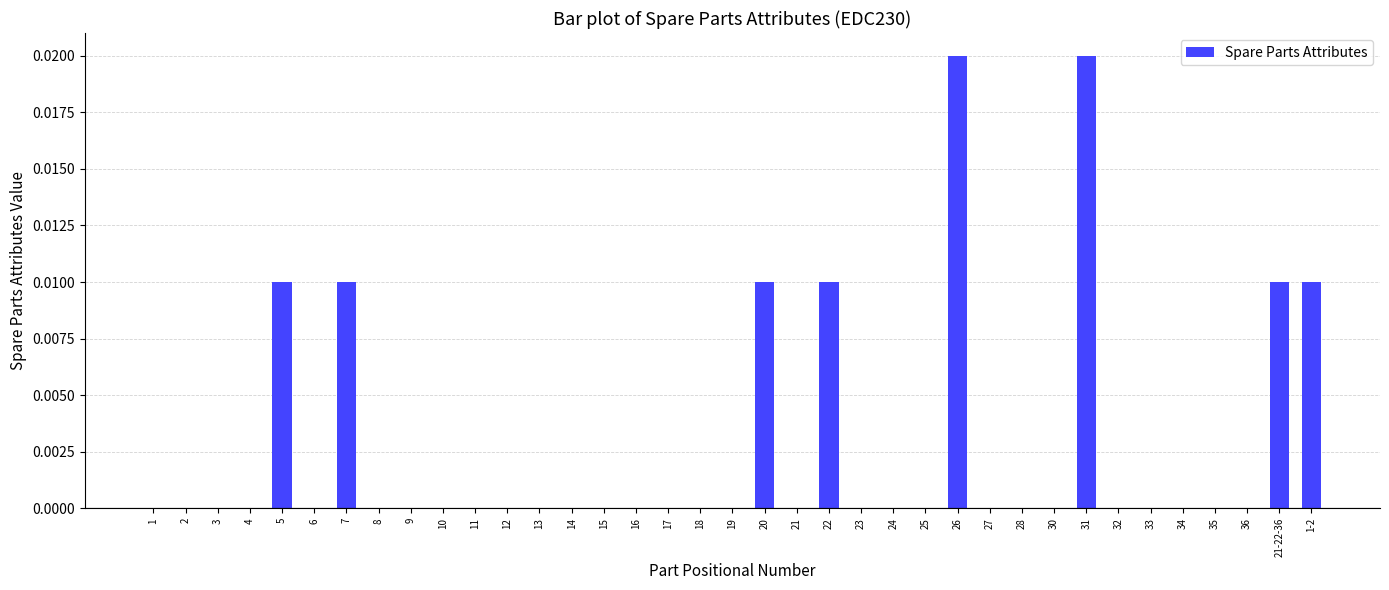

Count the number of data series in this chart.

1